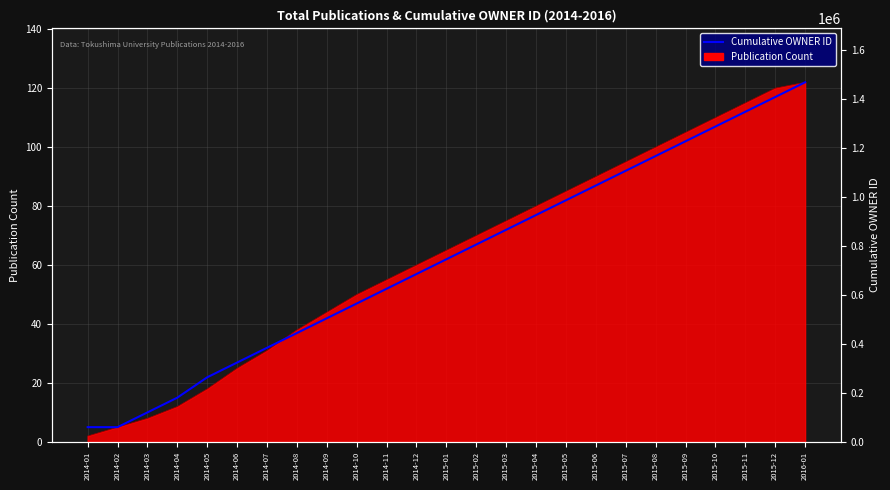

List the labels in order of value, smallest first.

2014-01, 2014-02, 2014-03, 2014-04, 2014-05, 2014-06, 2014-07, 2014-08, 2014-09, 2014-10, 2014-11, 2014-12, 2015-01, 2015-02, 2015-03, 2015-04, 2015-05, 2015-06, 2015-07, 2015-08, 2015-09, 2015-10, 2015-11, 2015-12, 2016-01